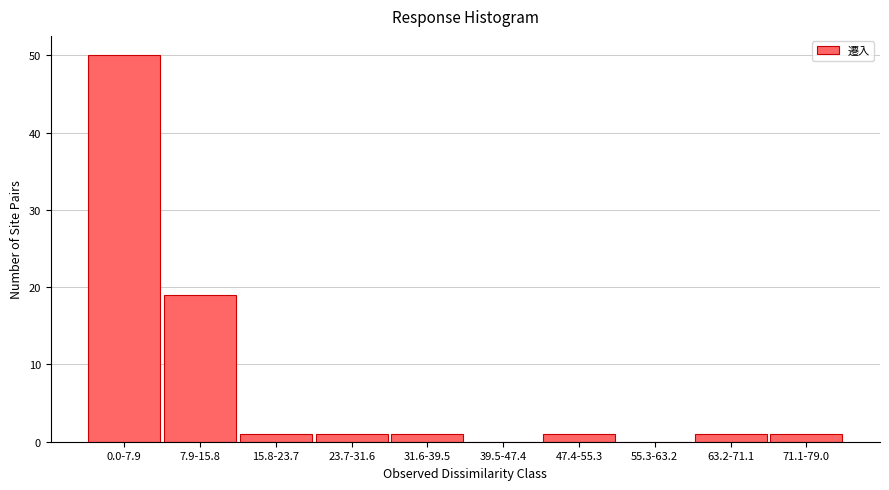

Reading right to left, what are all the values shown in this chart?

71.1-79.0=1	63.2-71.1=1	55.3-63.2=0	47.4-55.3=1	39.5-47.4=0	31.6-39.5=1	23.7-31.6=1	15.8-23.7=1	7.9-15.8=19	0.0-7.9=50